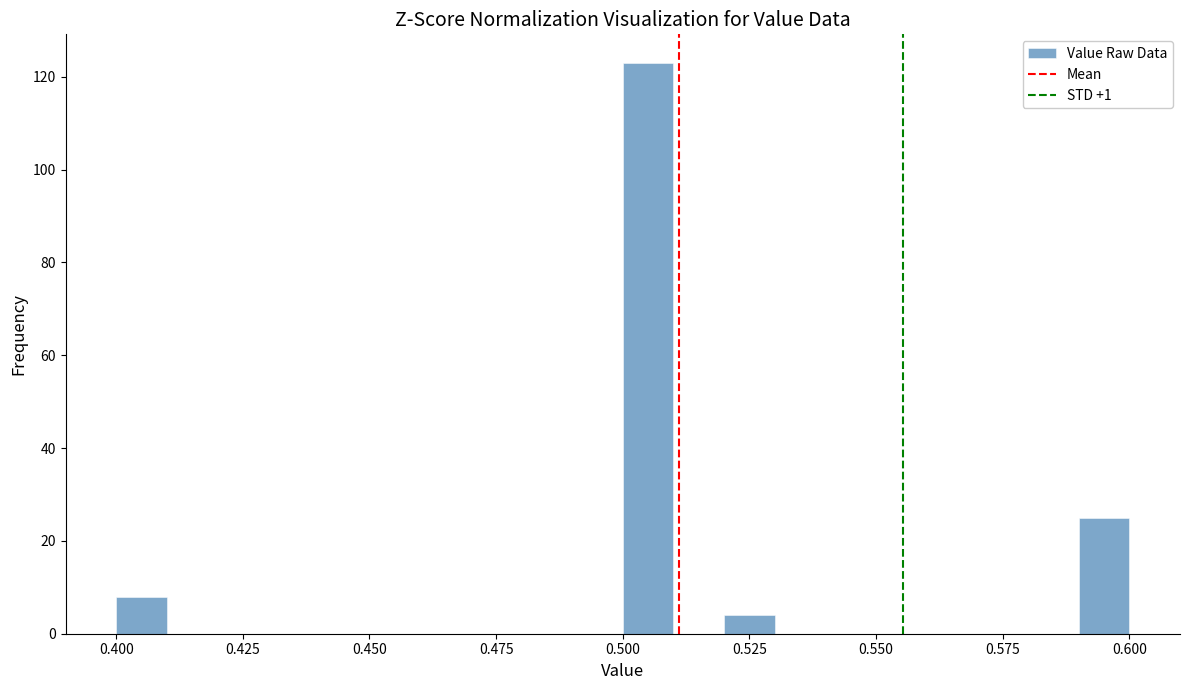

Read against the x-axis, roughly where is the centre of the tallest bar?

0.505